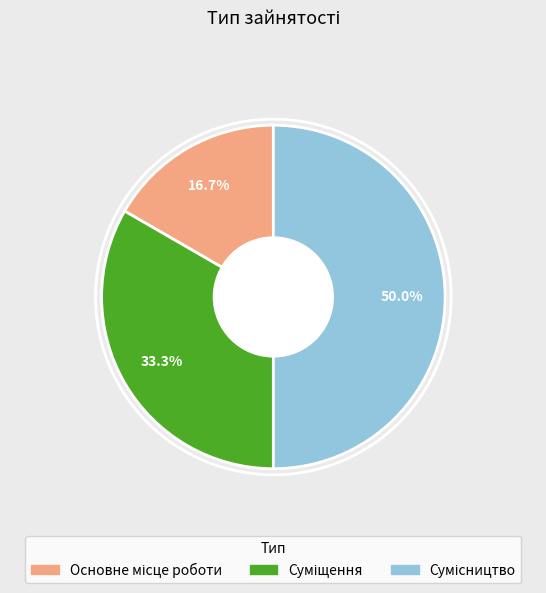

What is the largest slice in the pie chart?

Сумісництво